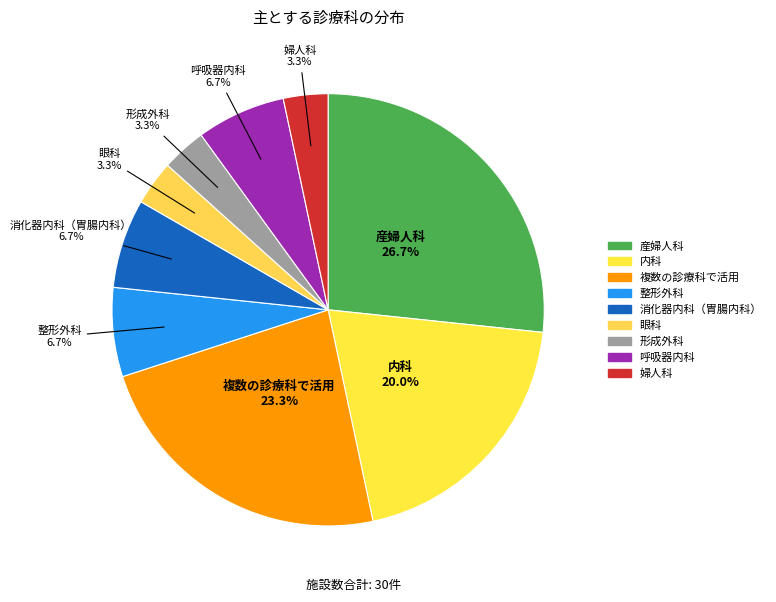

Which slice is the largest?

産婦人科